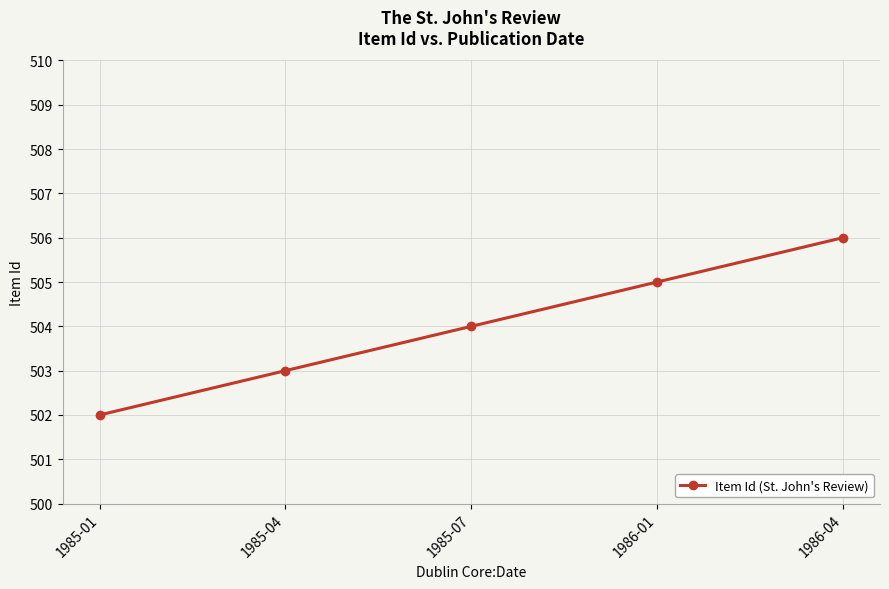

Reading left to right, extract all data points from this chart.

1985-01=502	1985-04=503	1985-07=504	1986-01=505	1986-04=506